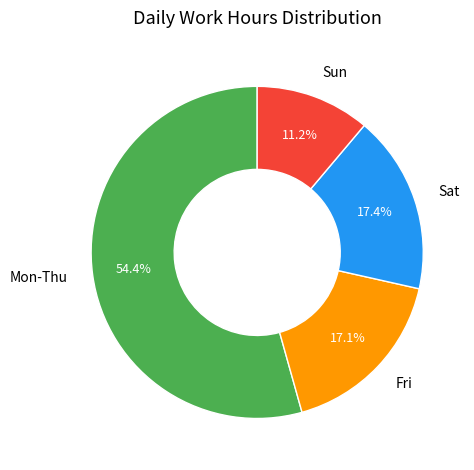

Which category has the smallest portion of the pie?

Sun